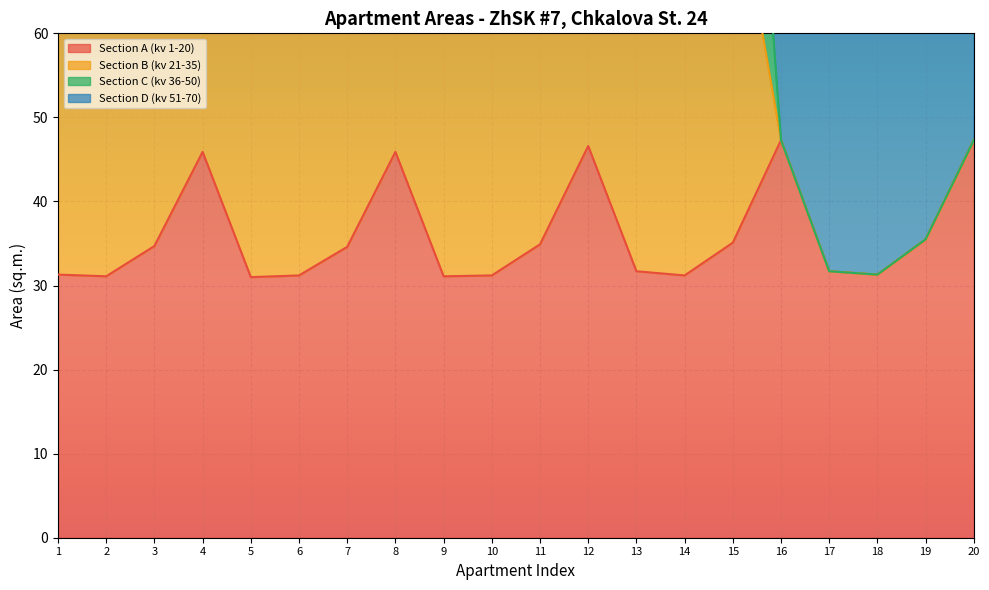

At which label does Section A (kv 1-20) first exceed 34?

3